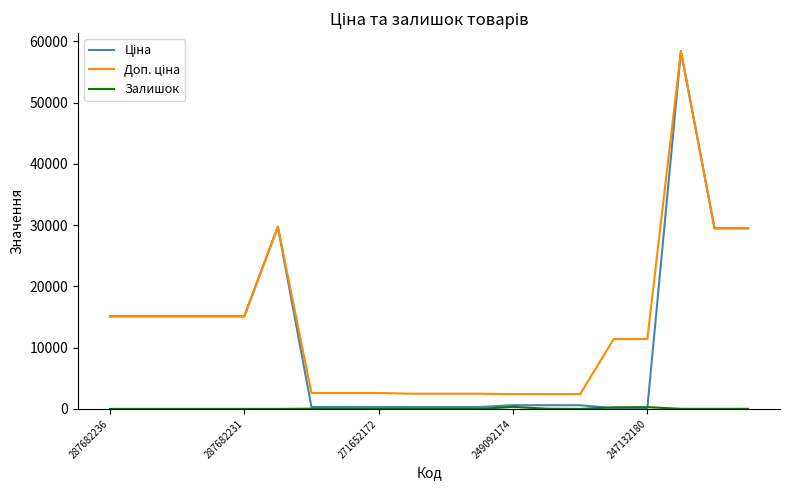

What is the greatest value displayed?

58426.5